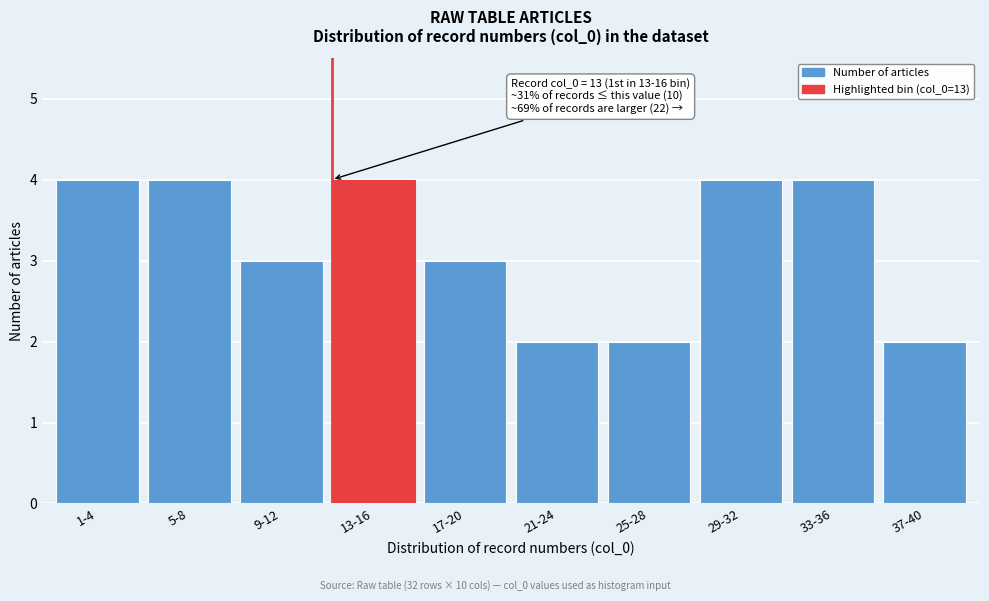

Reading left to right, extract all data points from this chart.

1-4=4	5-8=4	9-12=3	13-16=4	17-20=3	21-24=2	25-28=2	29-32=4	33-36=4	37-40=2